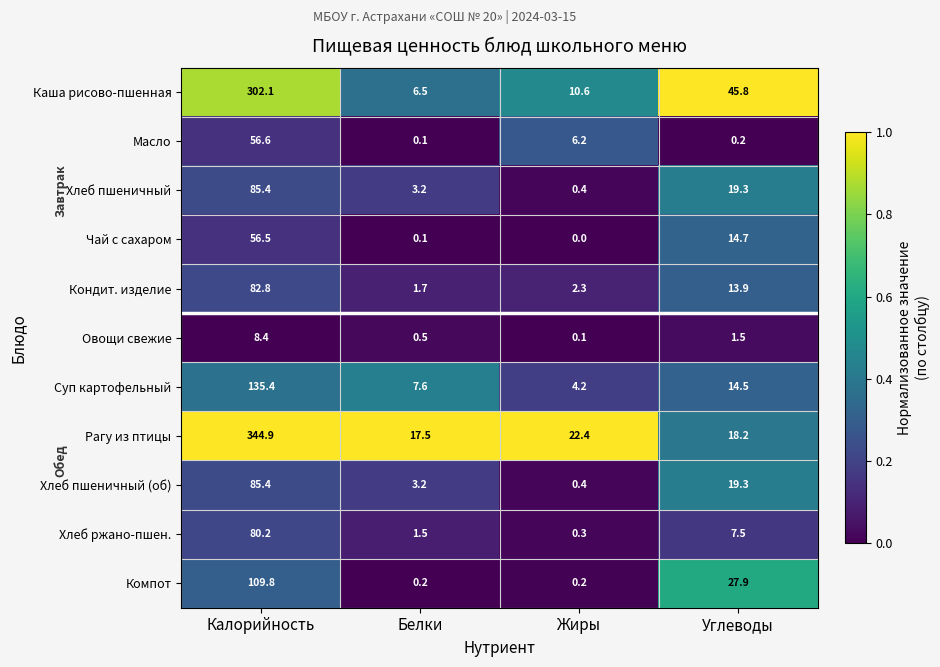

At which category does the chart reach its minimum across all series?

Жиры